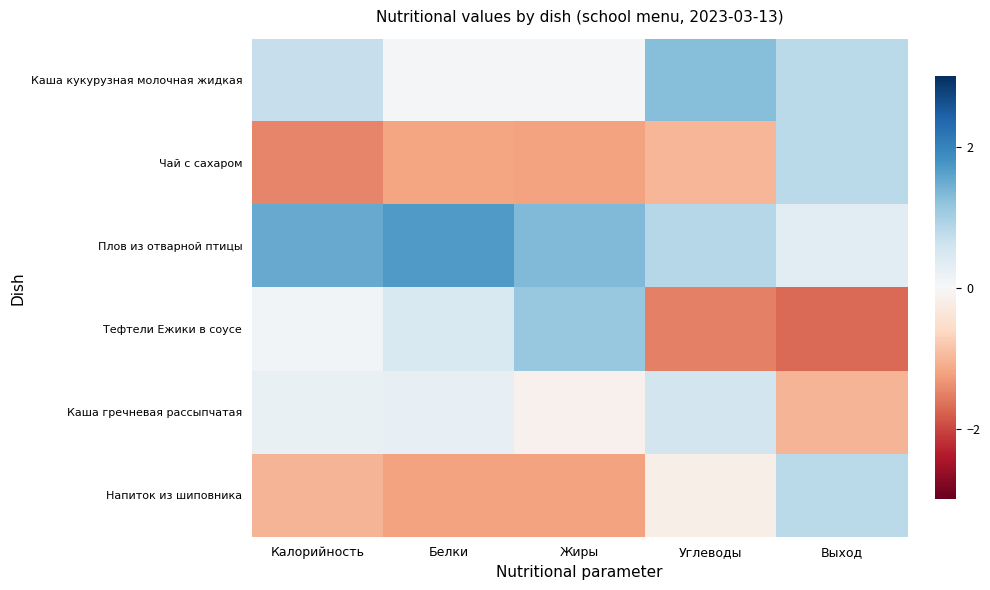

How many distinct data groups are displayed?

6